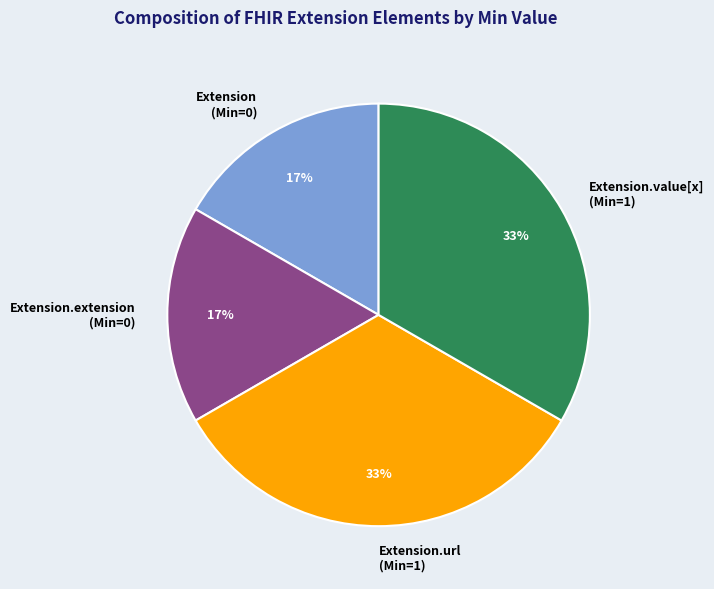

Is it true that Extension (Min=0) is 17% of the pie?

True